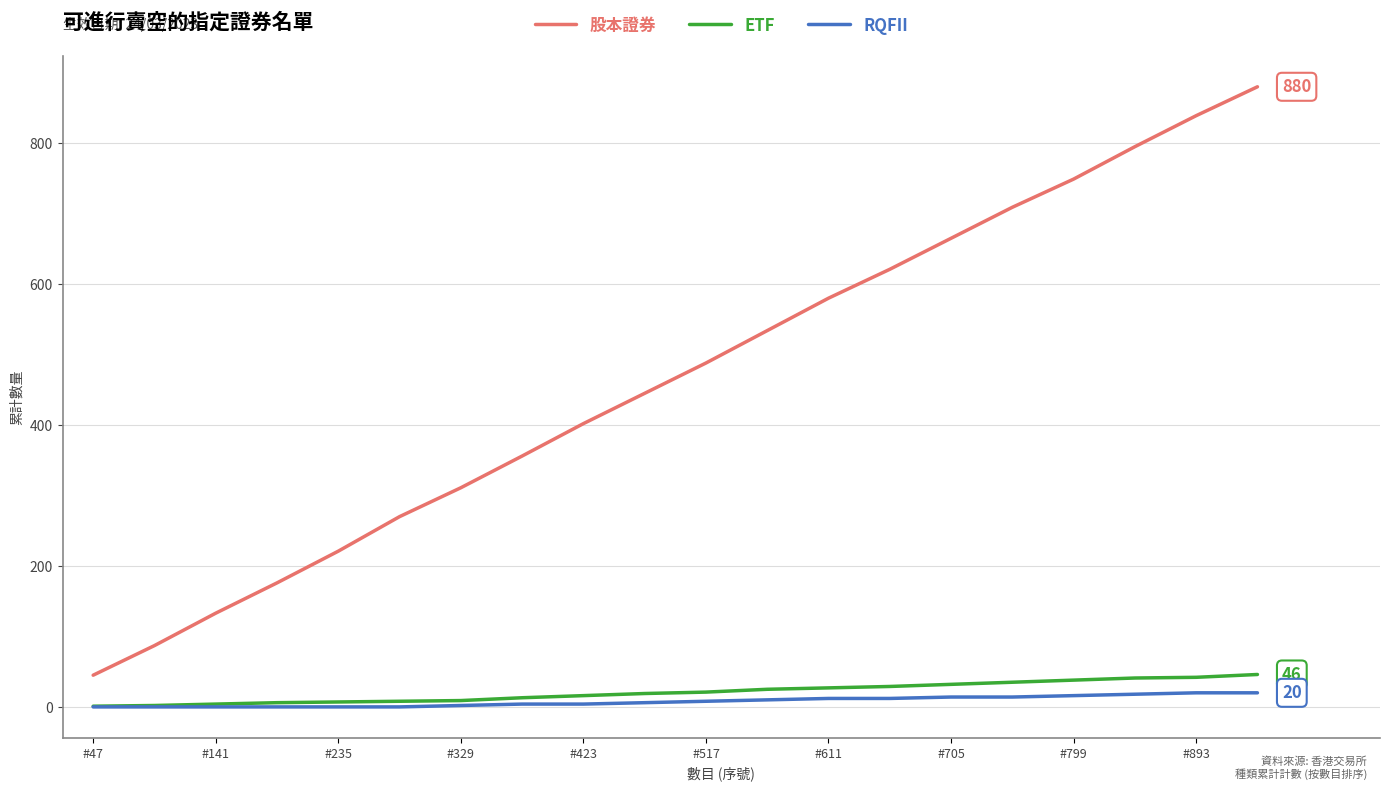

True or false: 股本證券 and ETF cross at least once.

False